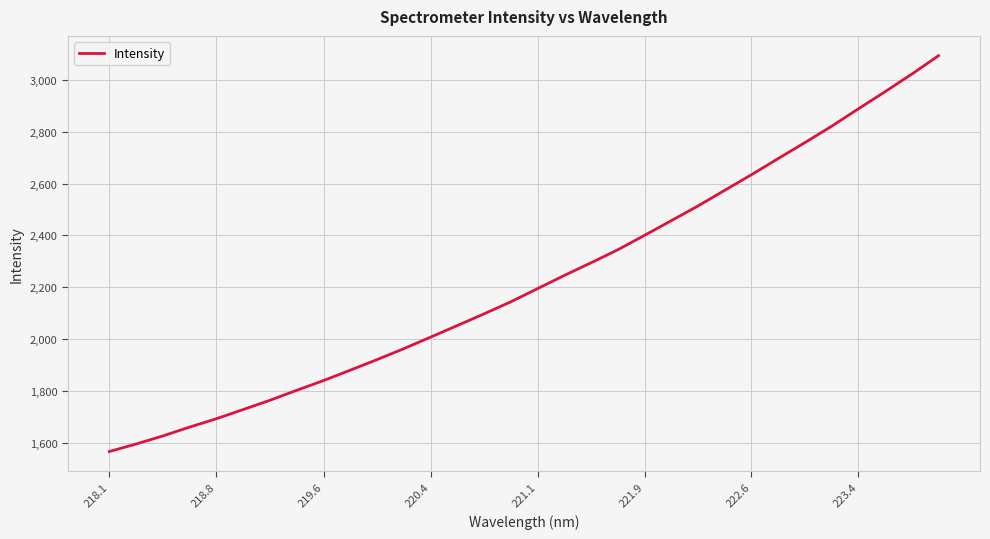

What is the difference between the maximum and minimum values?

1527.0